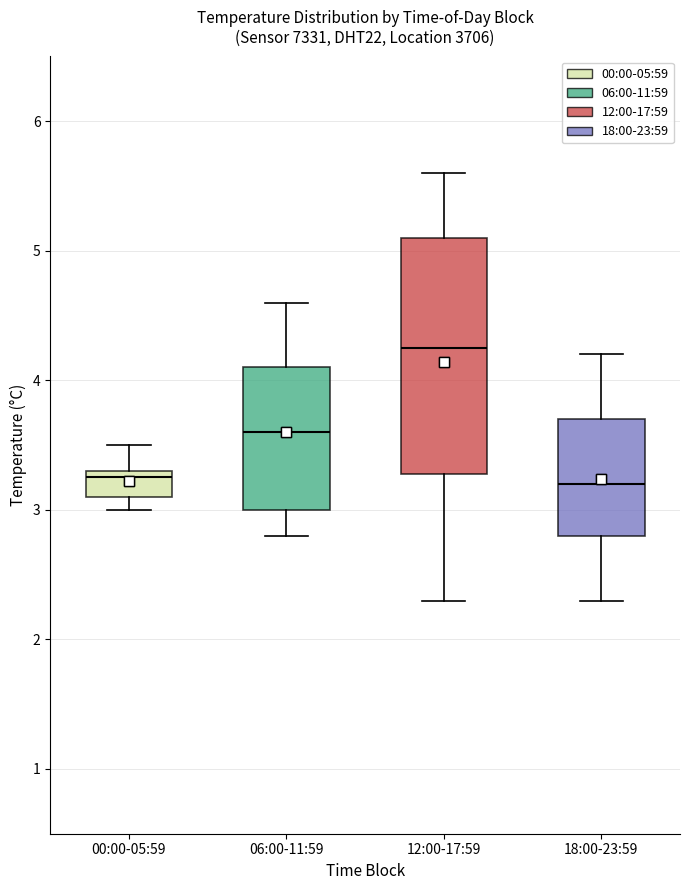

Where does the lower whisker of the box for 18:00-23:59 end on the y-axis? The values are not printed on the chart, so give them approximately, as read against the axis.

2.3